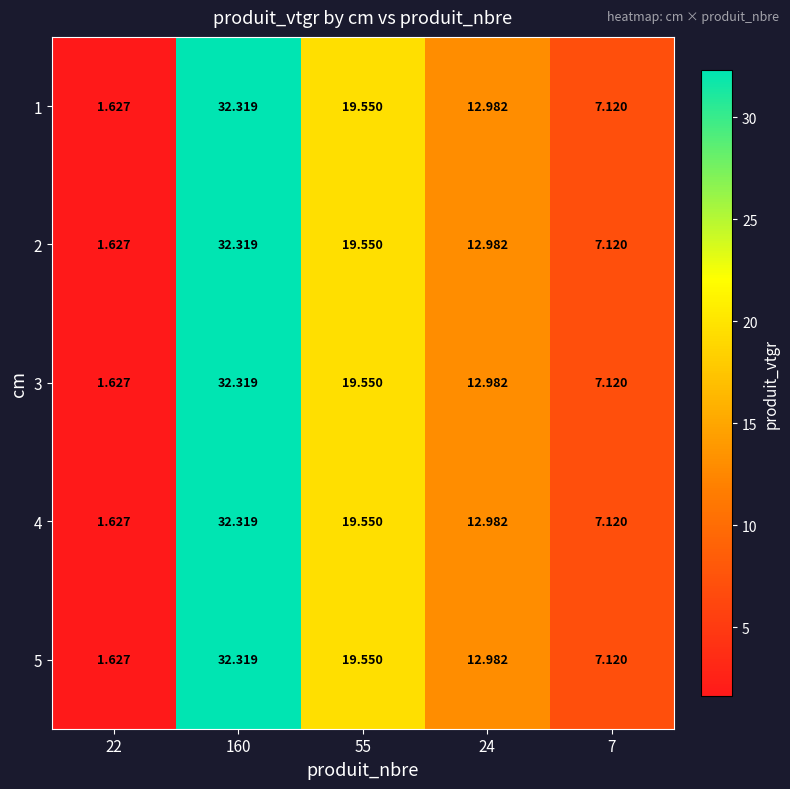

Is the value of 4 at 24 greater than the value of 2 at 22?

Yes